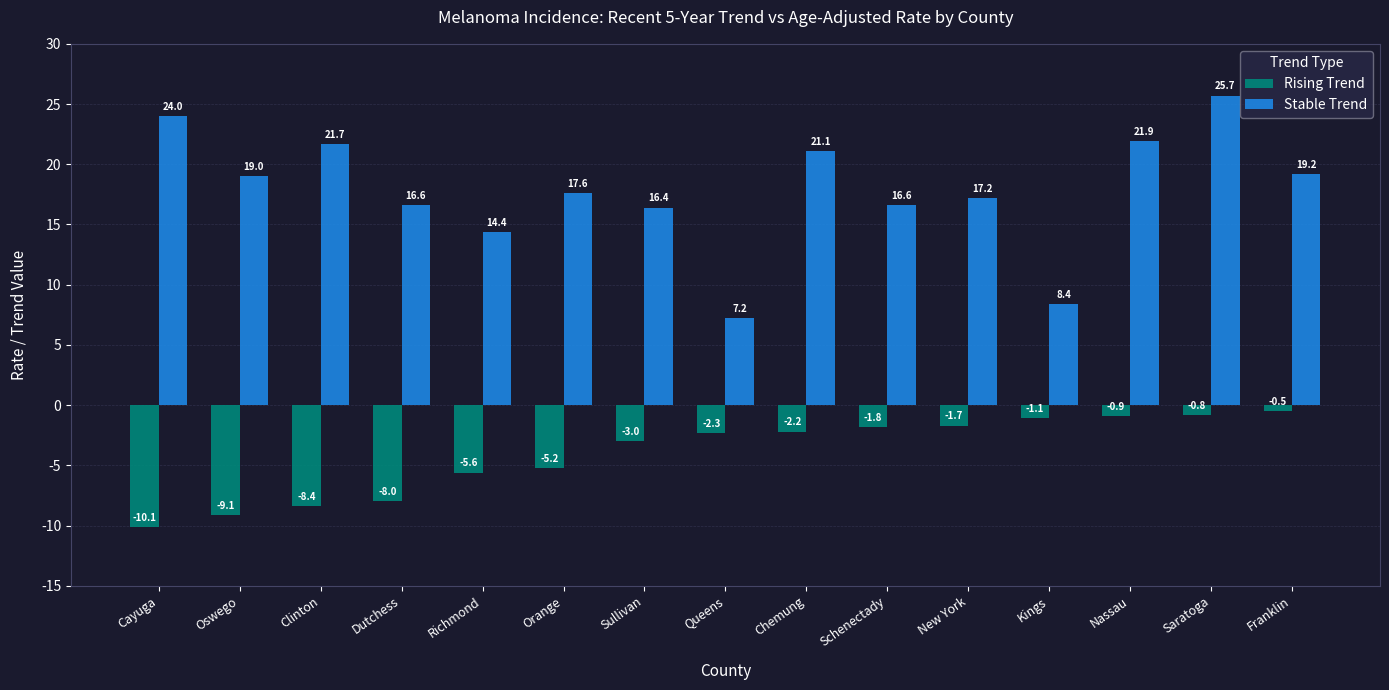

True or false: Stable Trend has a value of 4.0 at New York.

False